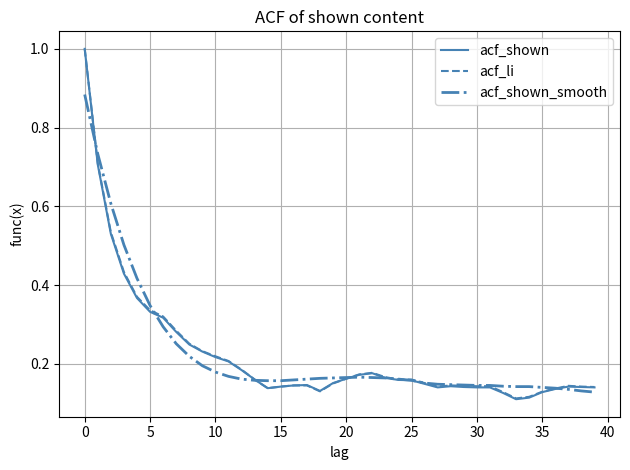

What is the highest value of the acf_li series?

1.0